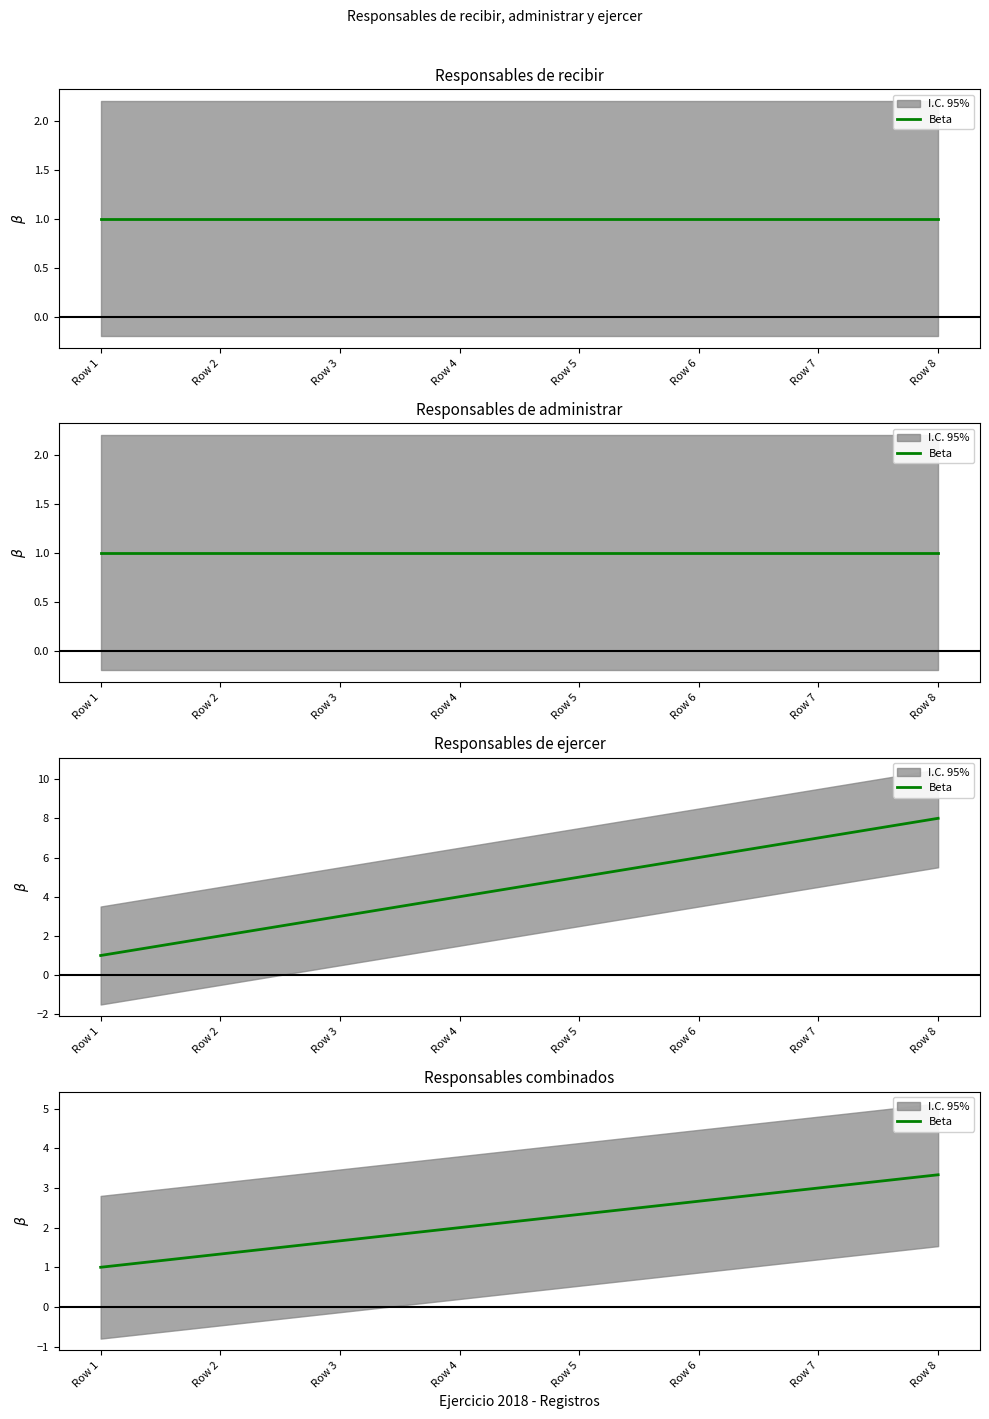

Approximately how many times larger is the value at Row 2 compared to Row 3?

0.8